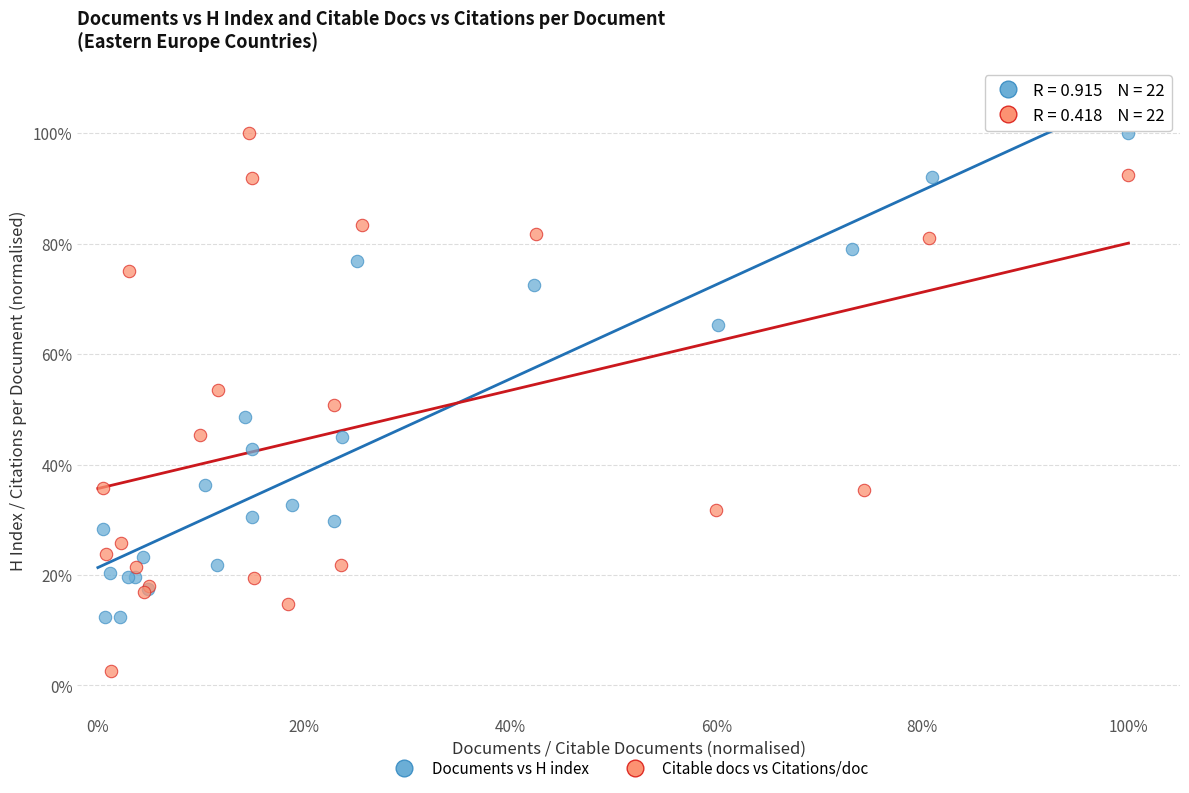

What are all the series names shown in the legend?

Documents vs H index, Citable docs vs Citations/doc